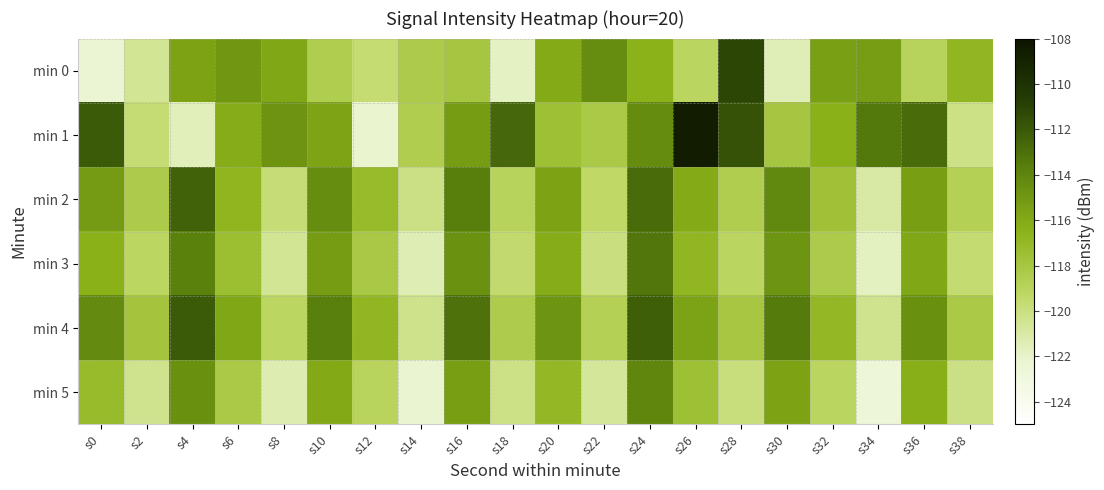

How many series are shown in this chart?

6